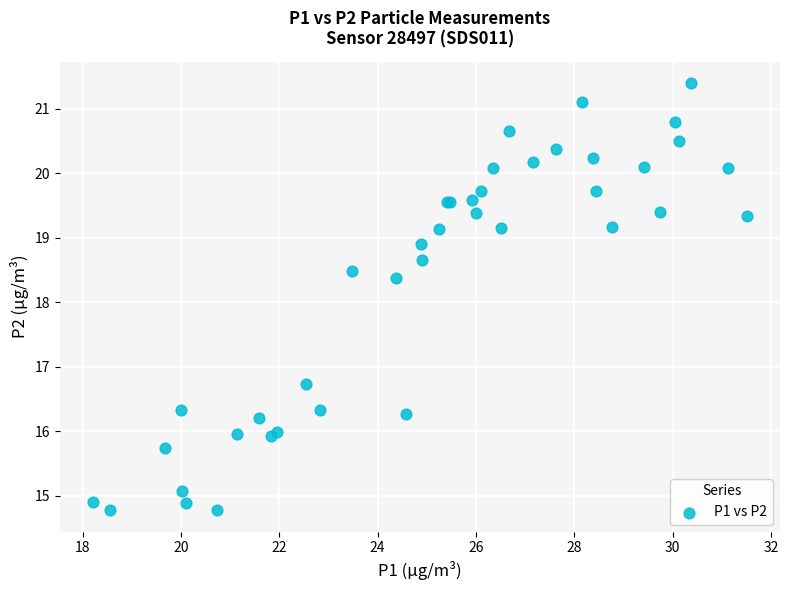

What Y value in the scatter plot is closest to 18?

18.4